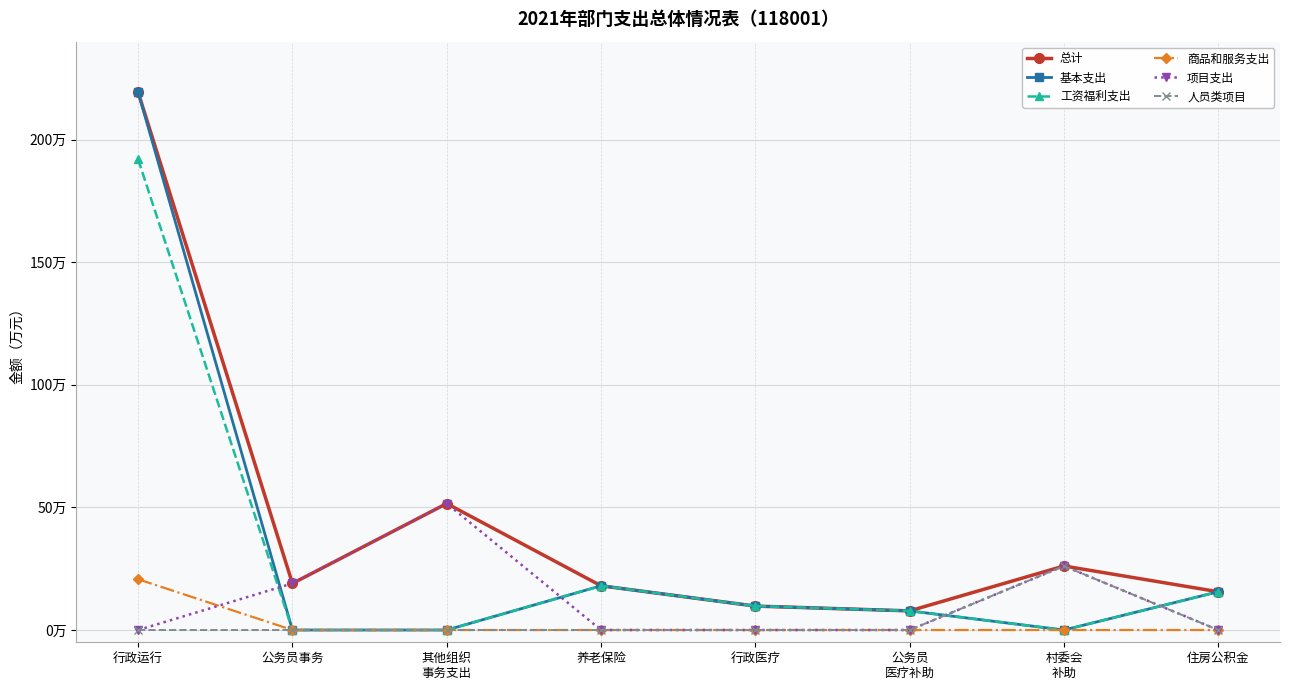

How many positive values does the 项目支出 series have?

3